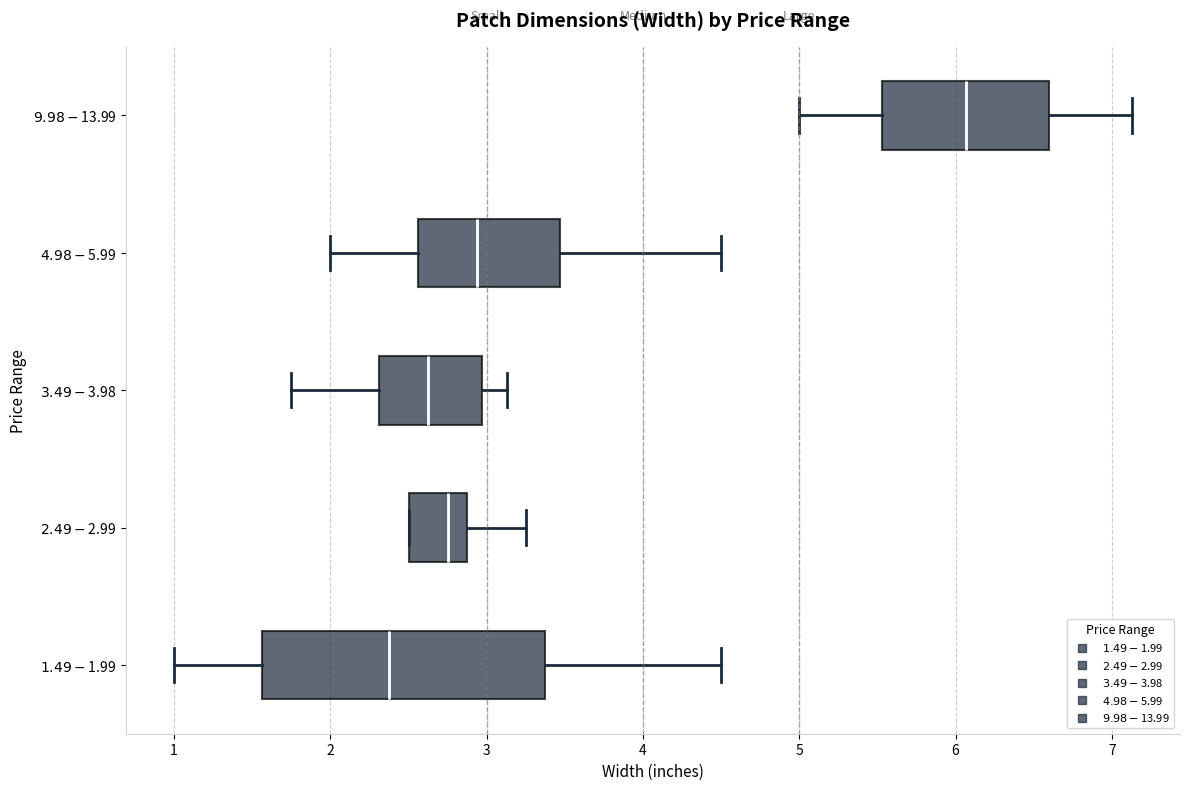

Where does the right whisker of the box for $2.49-$2.99 end on the x-axis? The values are not printed on the chart, so give them approximately, as read against the axis.

3.3